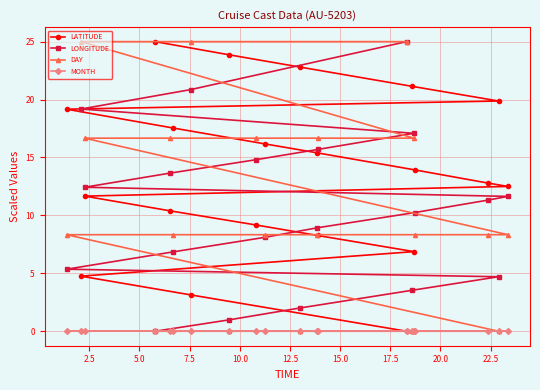

What is the maximum value shown in the chart?

25.0